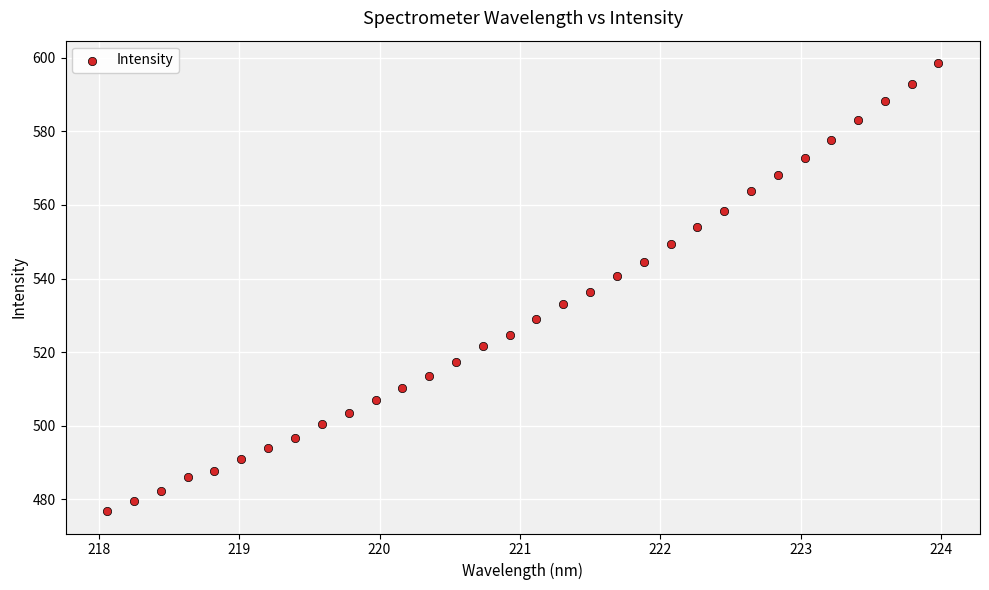

What is the range of X values (max minus min)?

5.9